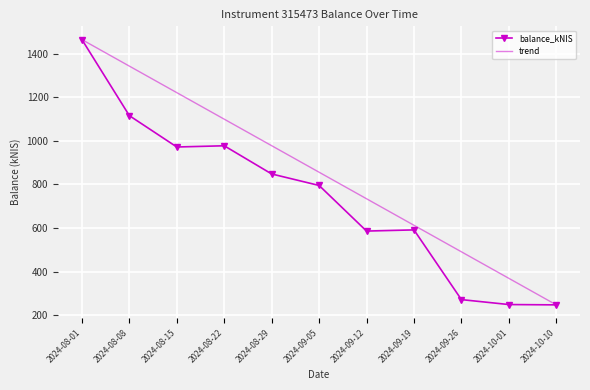

How many categories are shown in the chart?

11